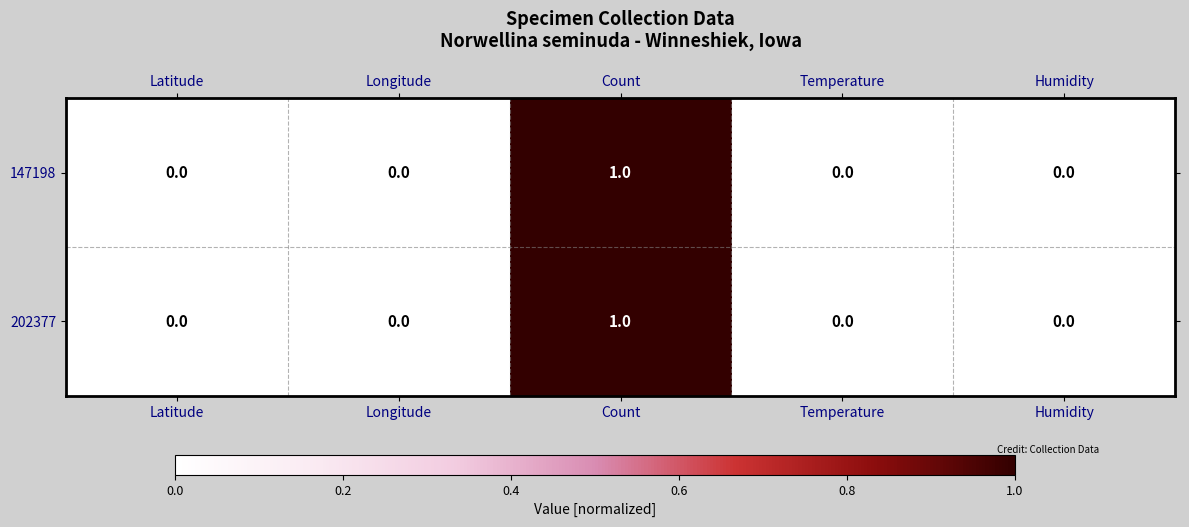

Reading left to right, transcribe all the data shown in this chart.

147198: 0	0	1	0	0
202377: 0	0	1	0	0